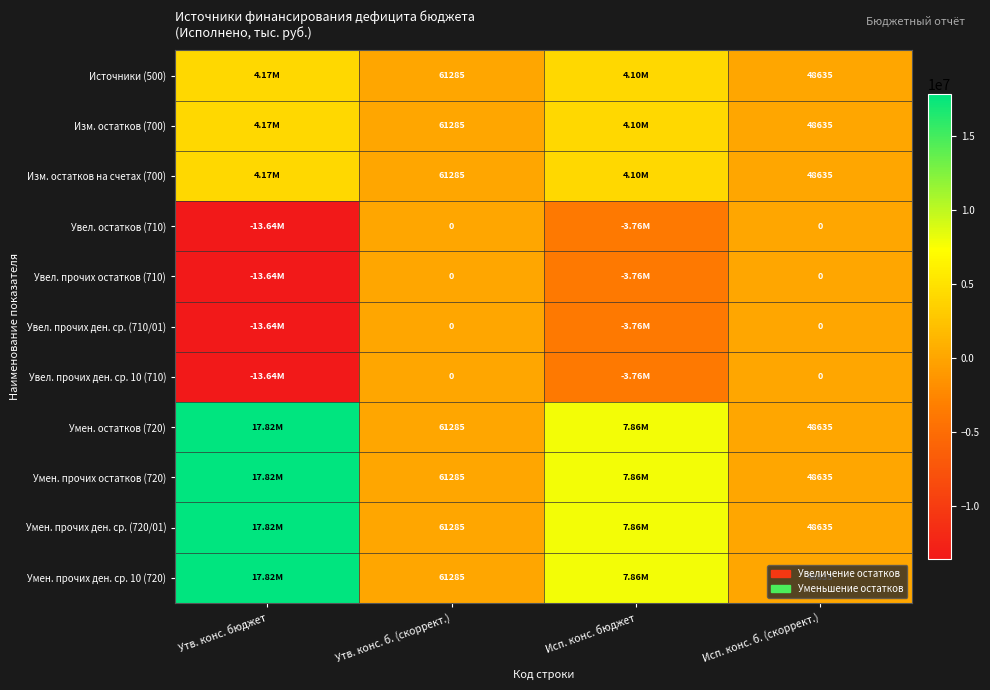

Rank the series by their maximum value, from lowest to highest.

Увел. остатков (710), Увел. прочих остатков (710), Увел. прочих ден. ср. (710/01), Увел. прочих ден. ср. 10 (710), Источники (500), Изм. остатков (700), Изм. остатков на счетах (700), Умен. остатков (720), Умен. прочих остатков (720), Умен. прочих ден. ср. (720/01), Умен. прочих ден. ср. 10 (720)